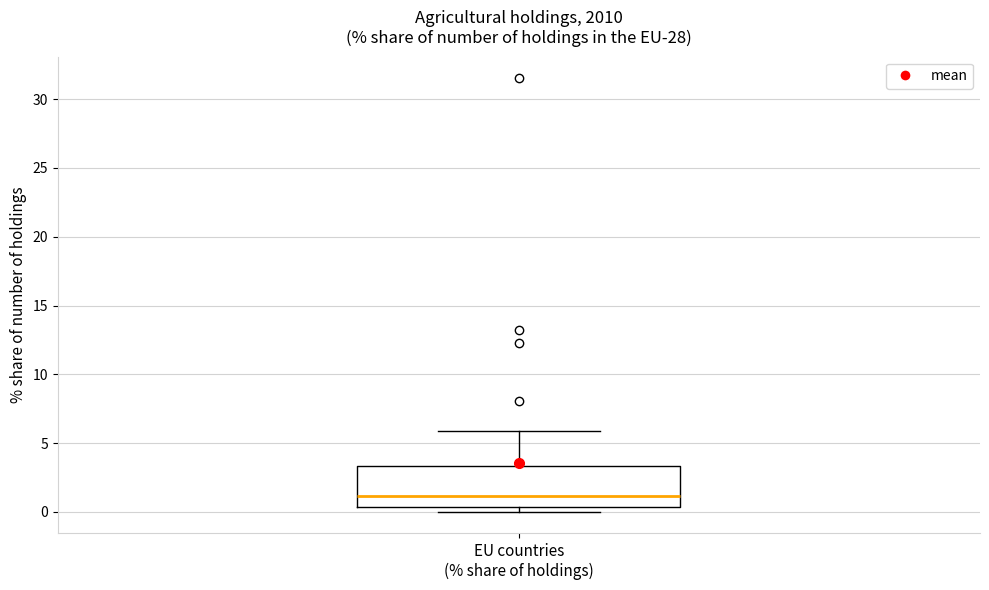

Transcribe this box plot: give where the median line is, the range the box spans, and where the two whiskers end, as read against the y-axis. The values are not printed on the chart, so give them approximately, as read against the axis.

median 1.0, box 0.5 to 3.5, whiskers 0.0 to 6.0